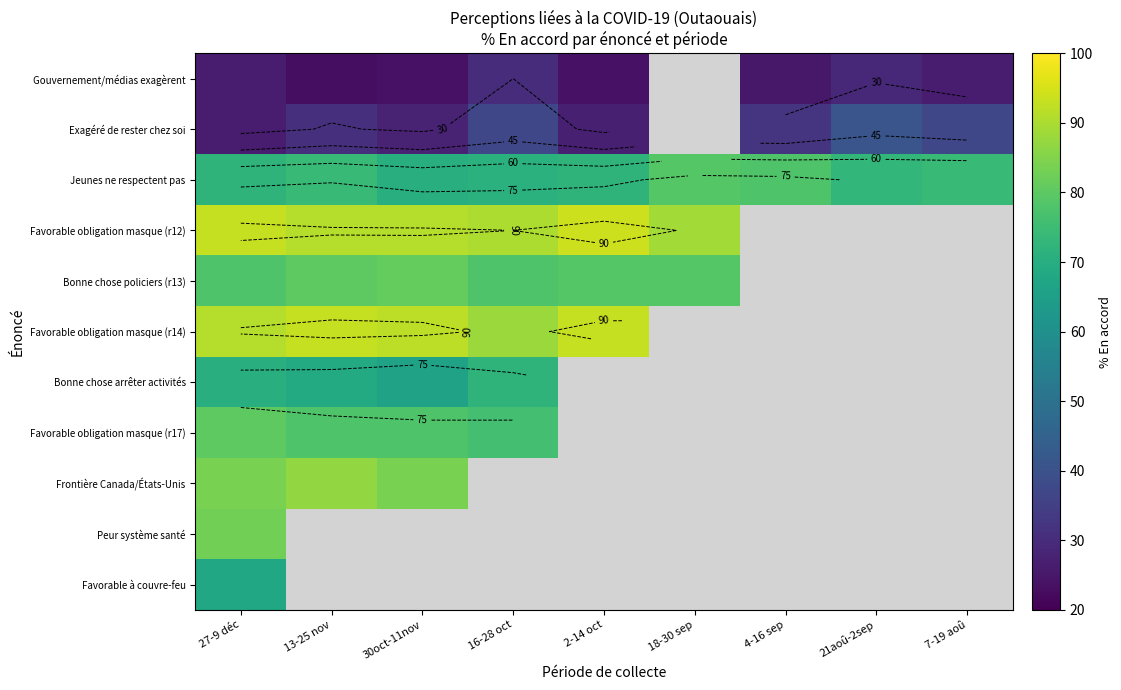

How many values in the Jeunes ne respectent pas series exceed 73?

4